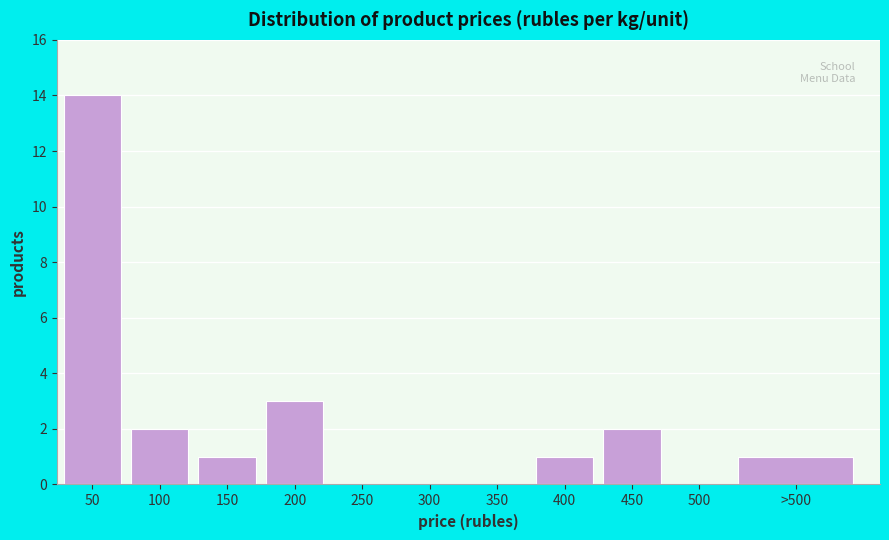

Reading left to right, transcribe all the data shown in this chart.

50=14	100=2	150=1	200=3	250=0	300=0	350=0	400=1	450=2	500=0	>500=1